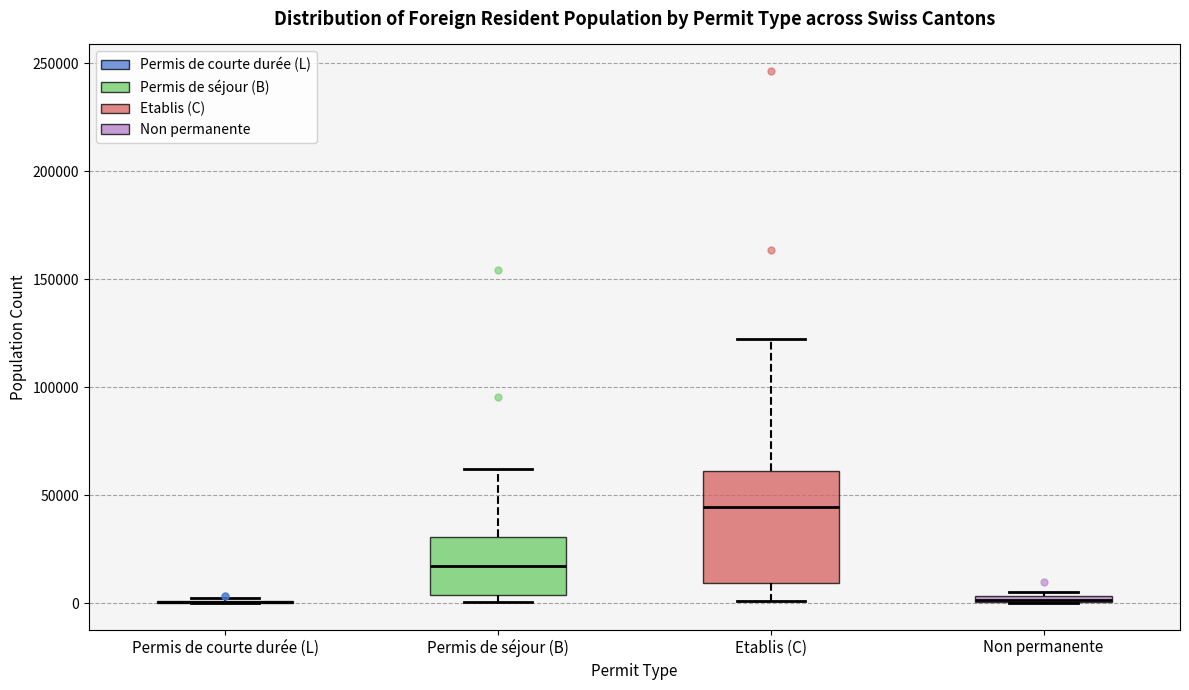

Where is the upper edge of the box for Etablis (C) on the y-axis? The values are not printed on the chart, so give them approximately, as read against the axis.

60000